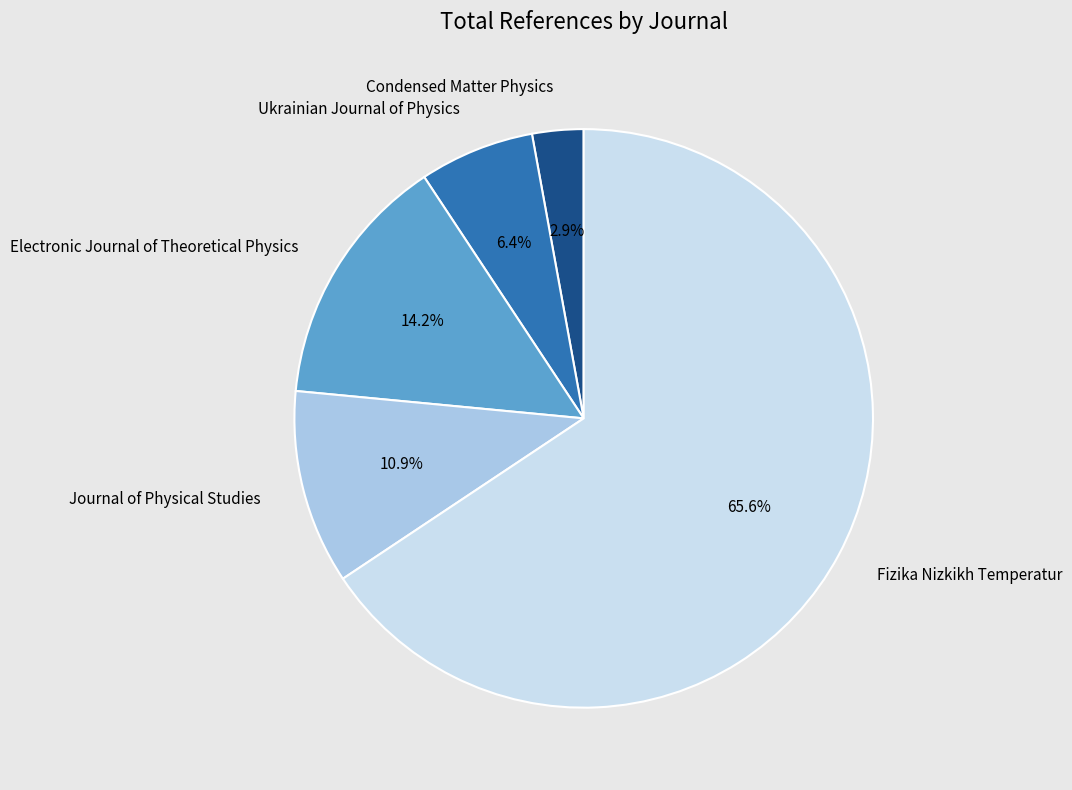

How much of the chart is everything except Ukrainian Journal of Physics?

93.6%